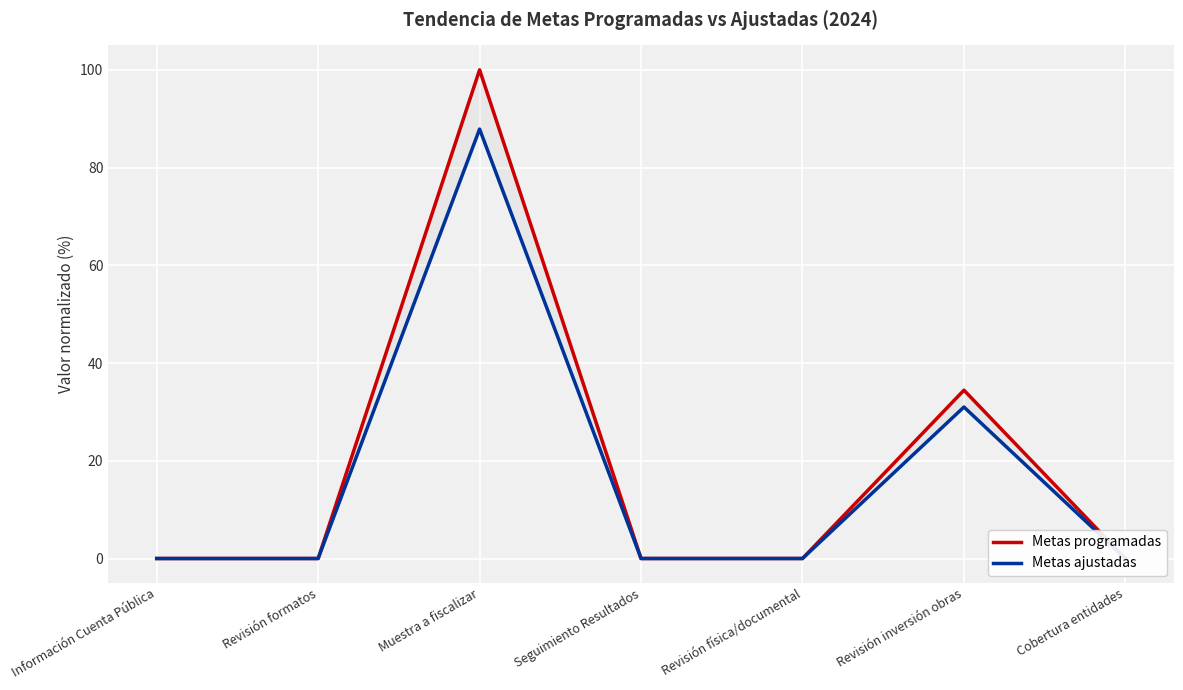

Rank the series by their average value, from lowest to highest.

Metas ajustadas, Metas programadas